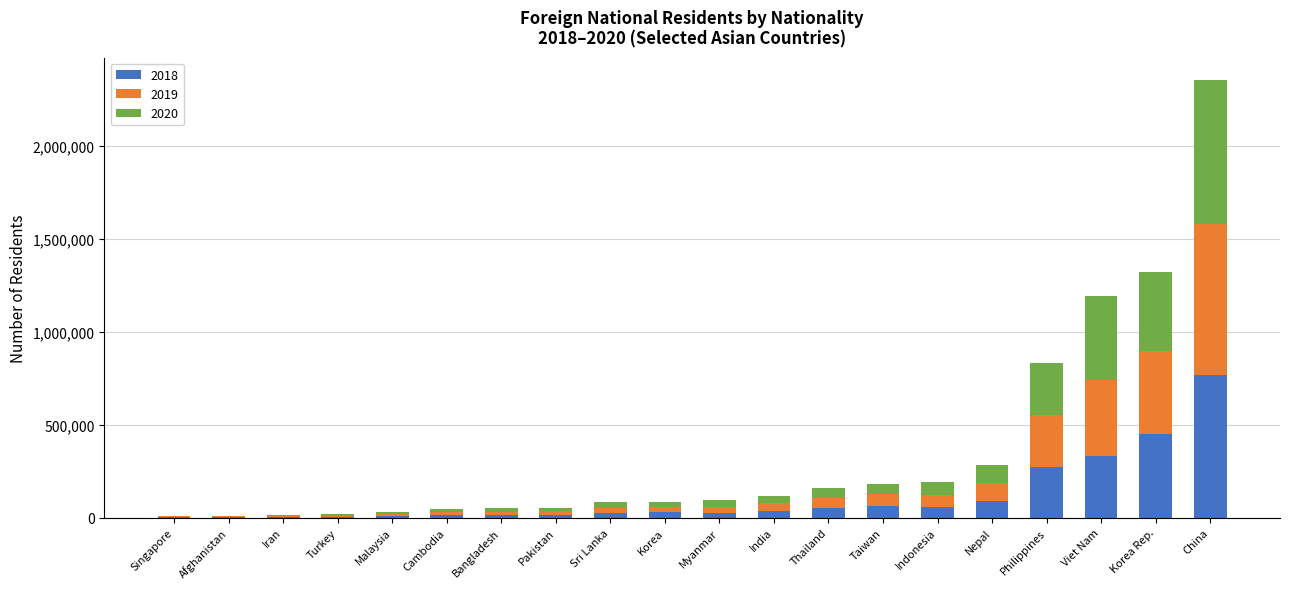

At which category is the sum across all series the highest?

China